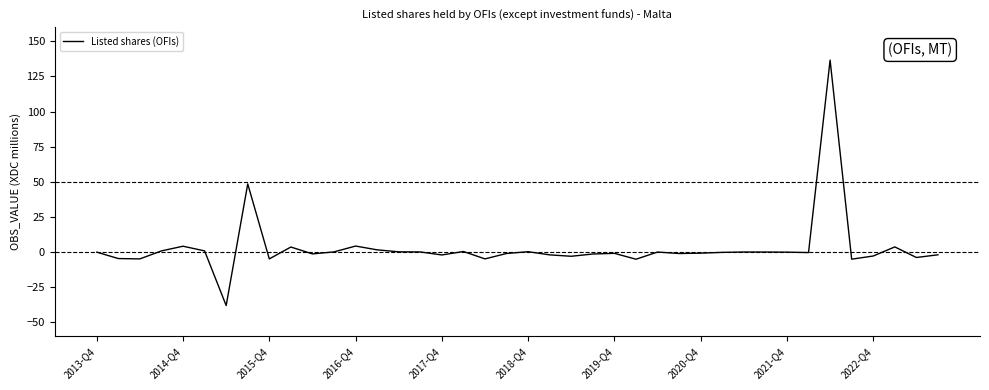

What is the greatest value displayed?

136.6